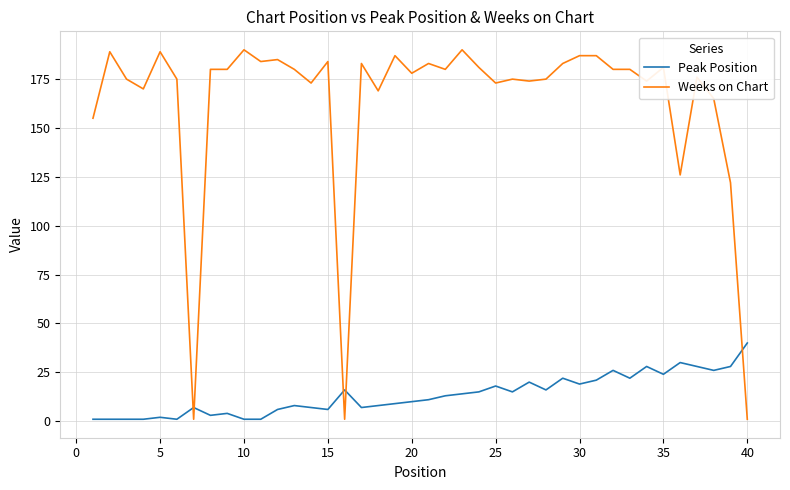

Which series has the largest total across all categories?

Weeks on Chart